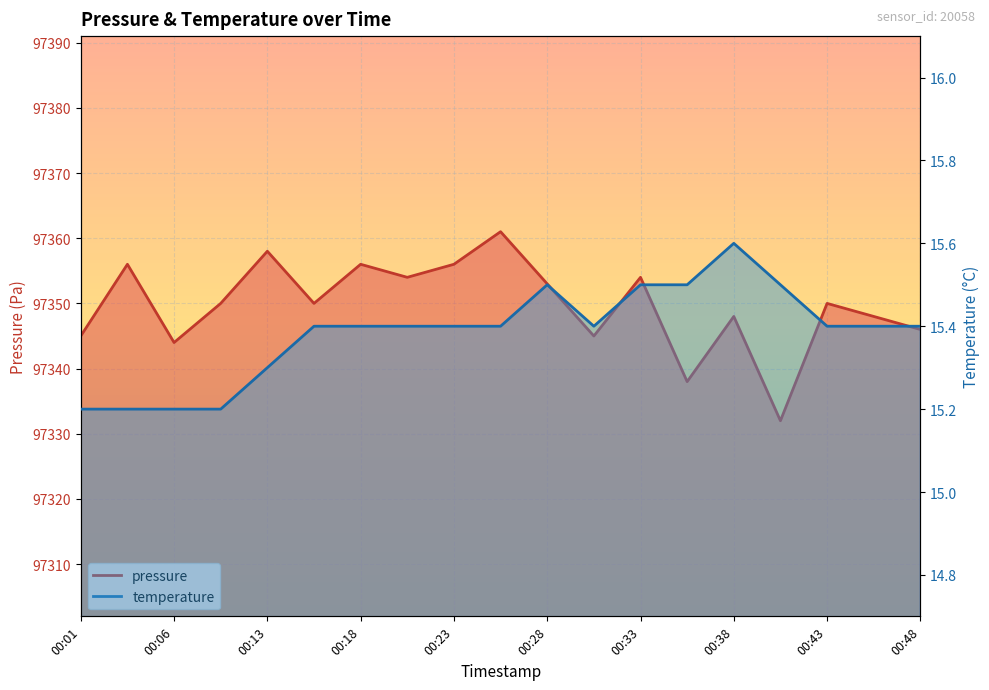

What is the sum of the pressure values at 00:28 and 00:33?

194707.0